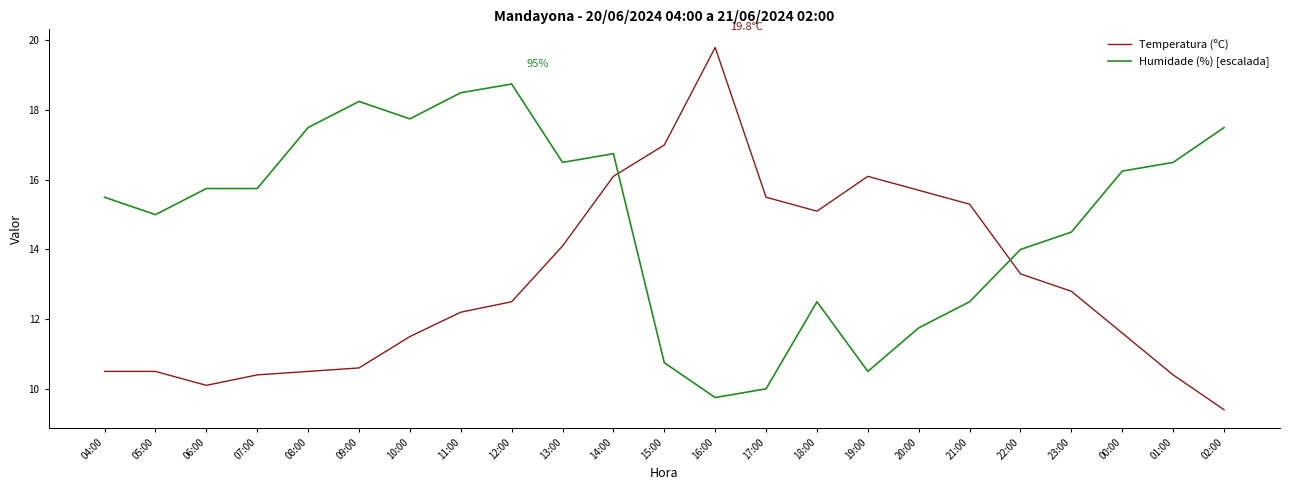

What are all the series names shown in the legend?

Temperatura (ºC), Humidade (%) [escalada]